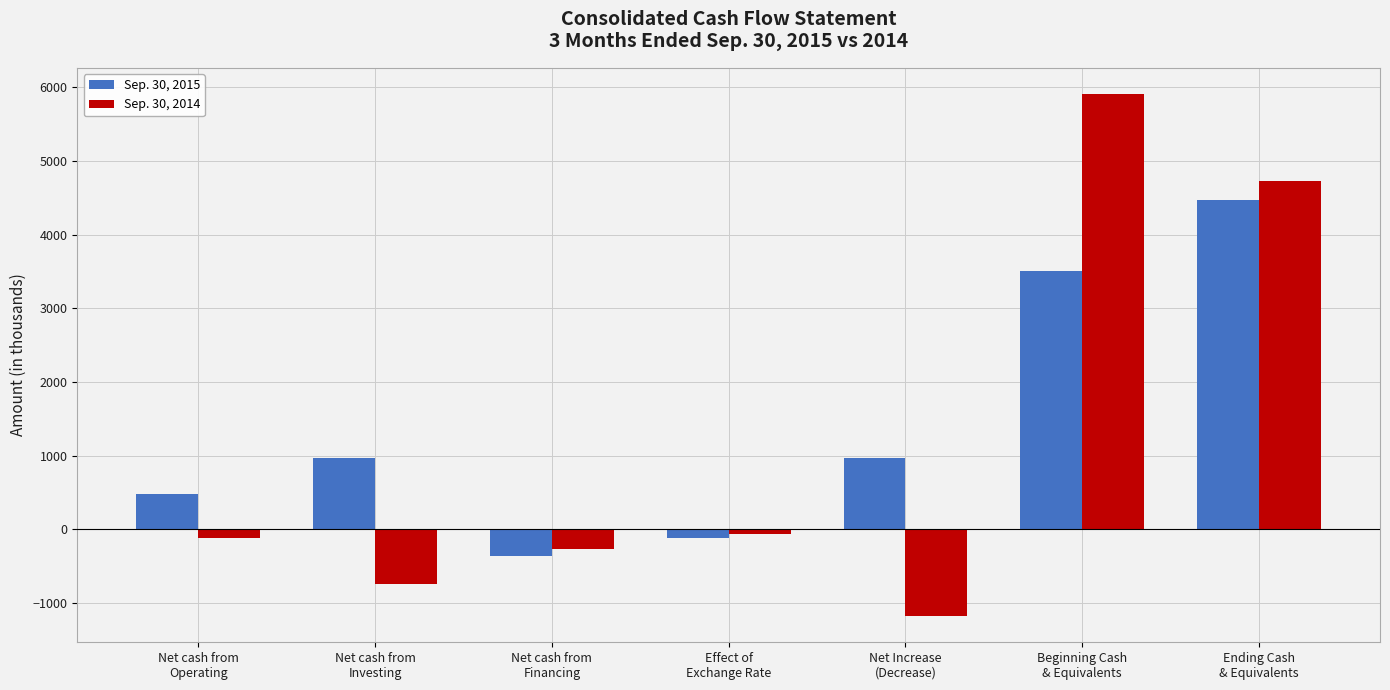

What is the label of the 1st bar from the left?

Net cash from
Operating